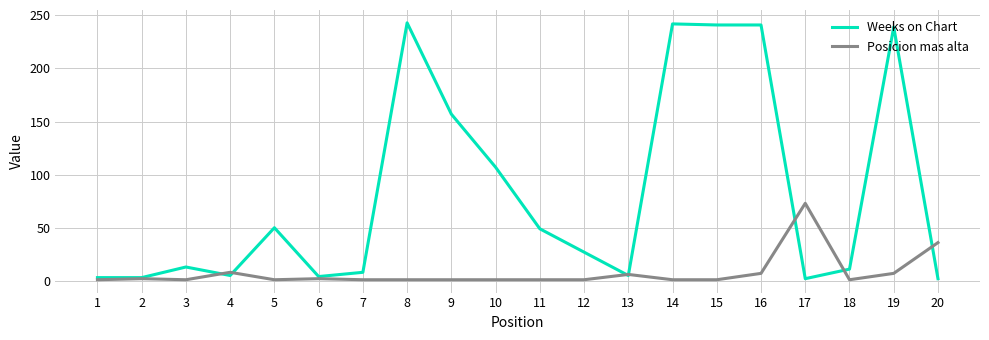

At how many categories does at least one series exceed 208?

5